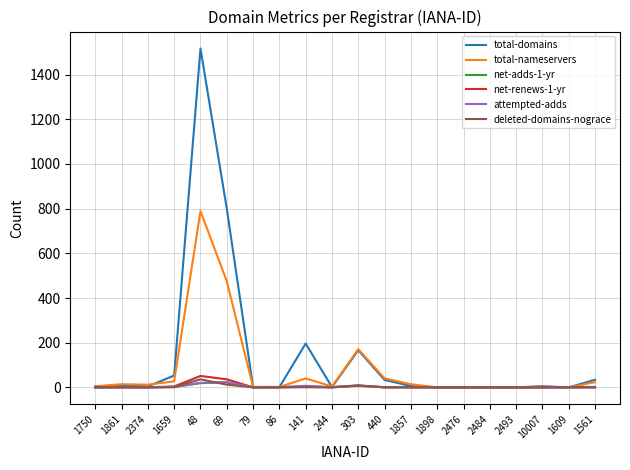

Read the total-nameservers value at 69.

475